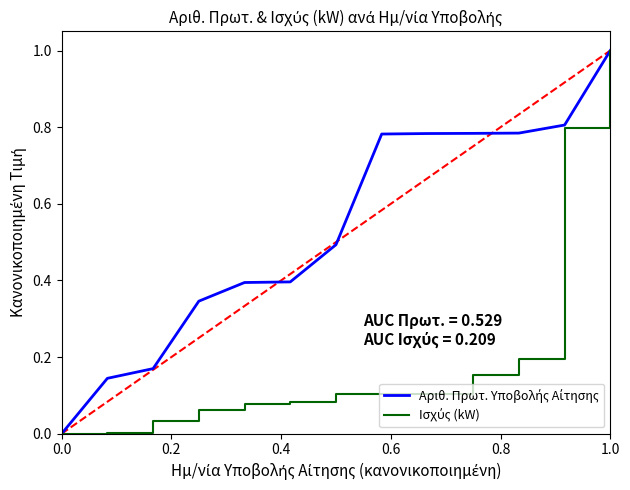

What is the greatest value displayed?

1.0